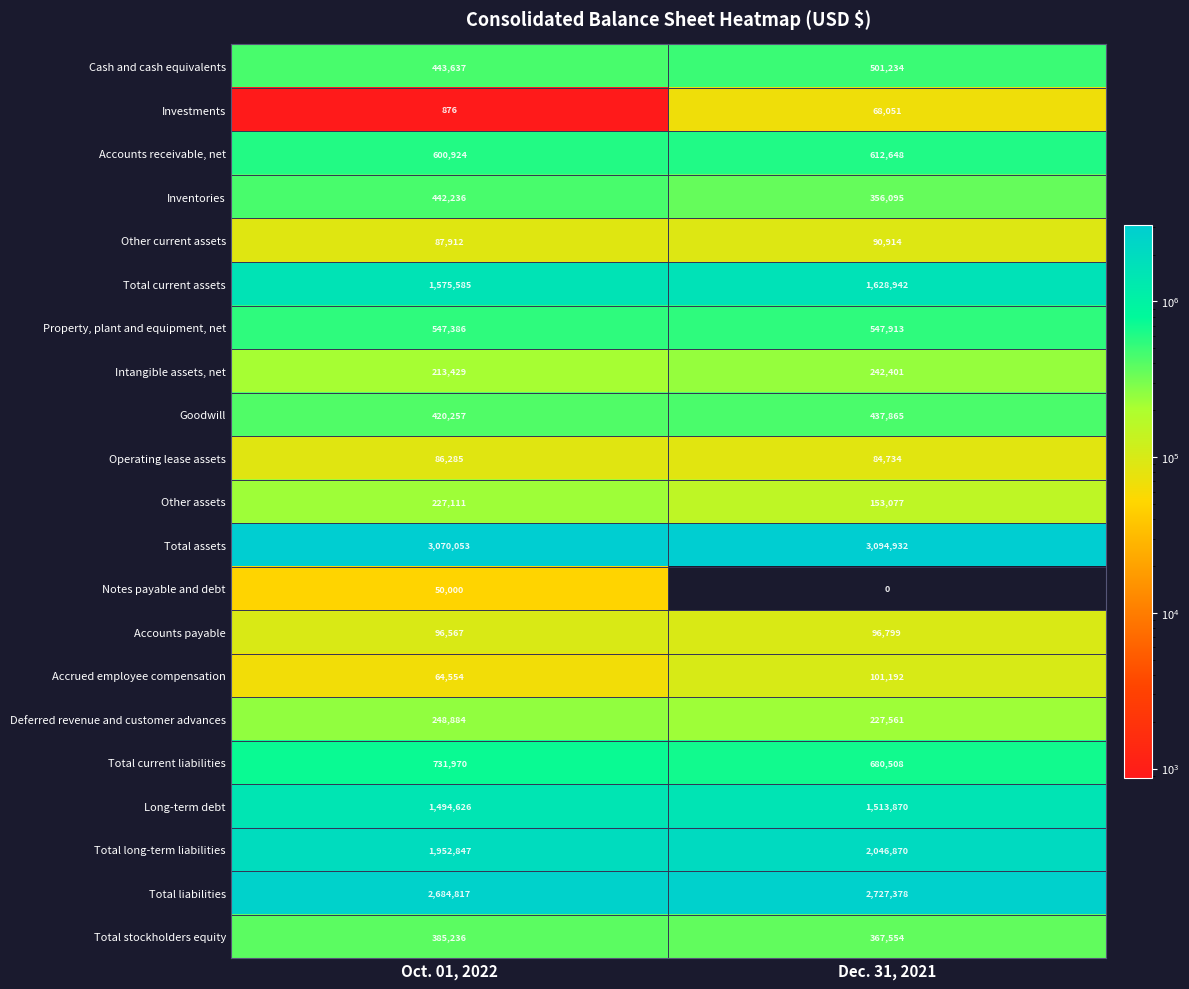

What is the average value of the Accounts receivable, net series?

606786